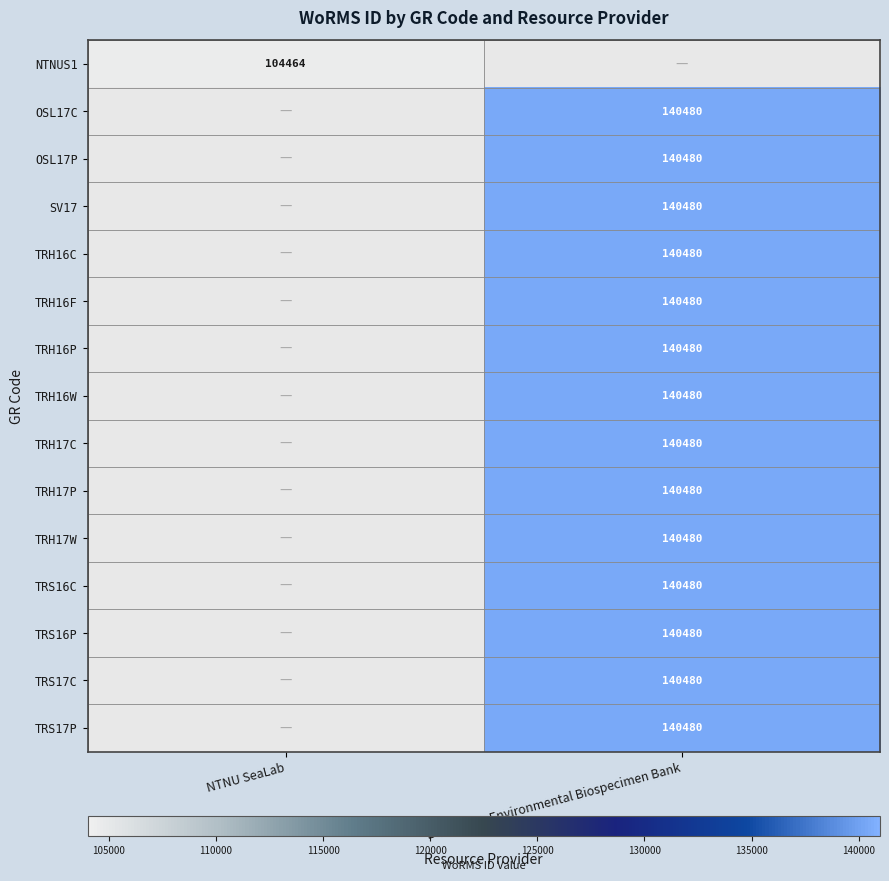

True or false: TRH16F has a value of 234093 at Biscay Bay Environmental Biospecimen Bank.

False